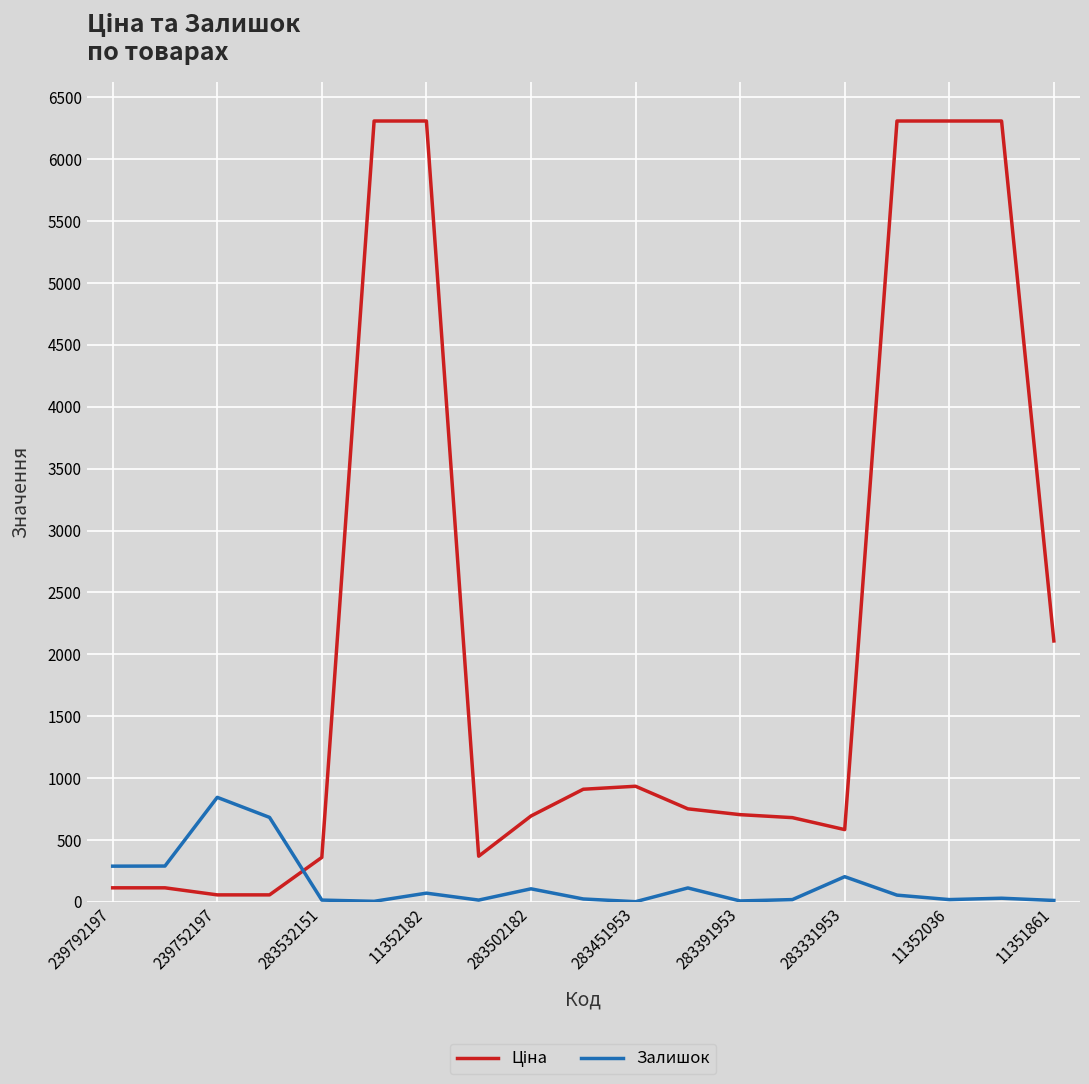

What is the difference between the maximum and minimum values in the Залишок series?

843.0